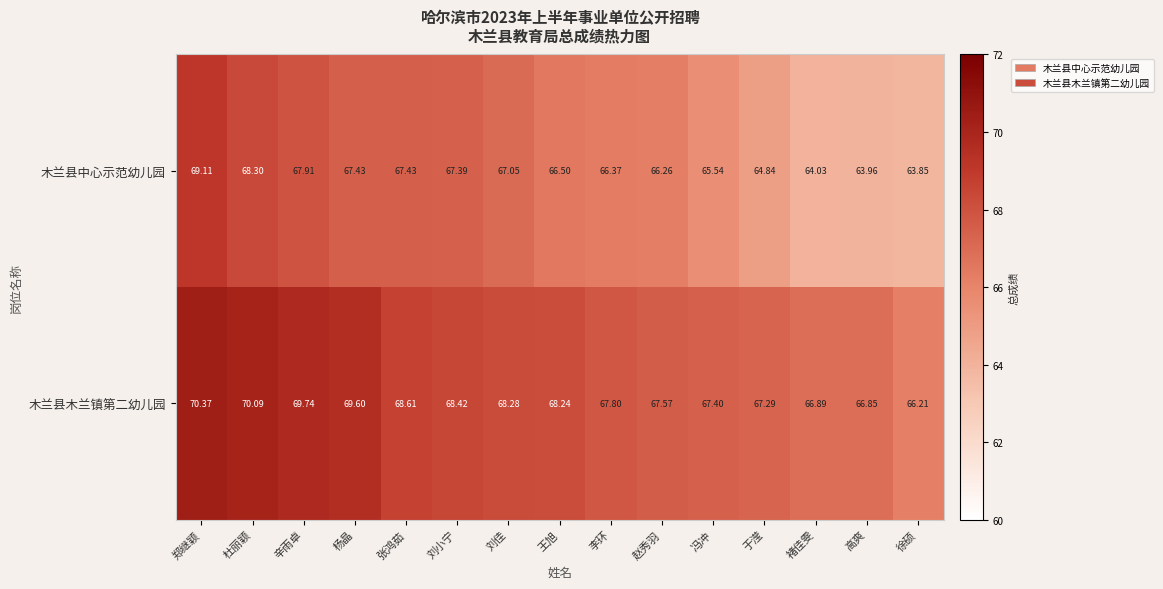

Where is 木兰县中心示范幼儿园 nearest to the value 66?

赵秀羽